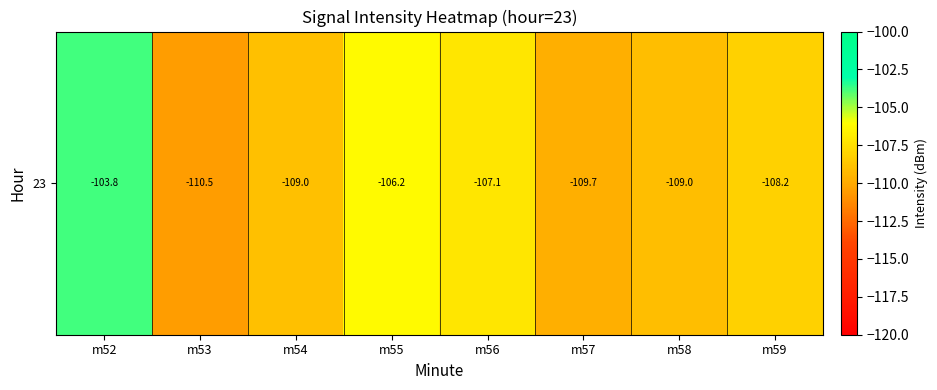

Rank the categories by value from highest to lowest.

m52, m55, m56, m59, m54, m58, m57, m53